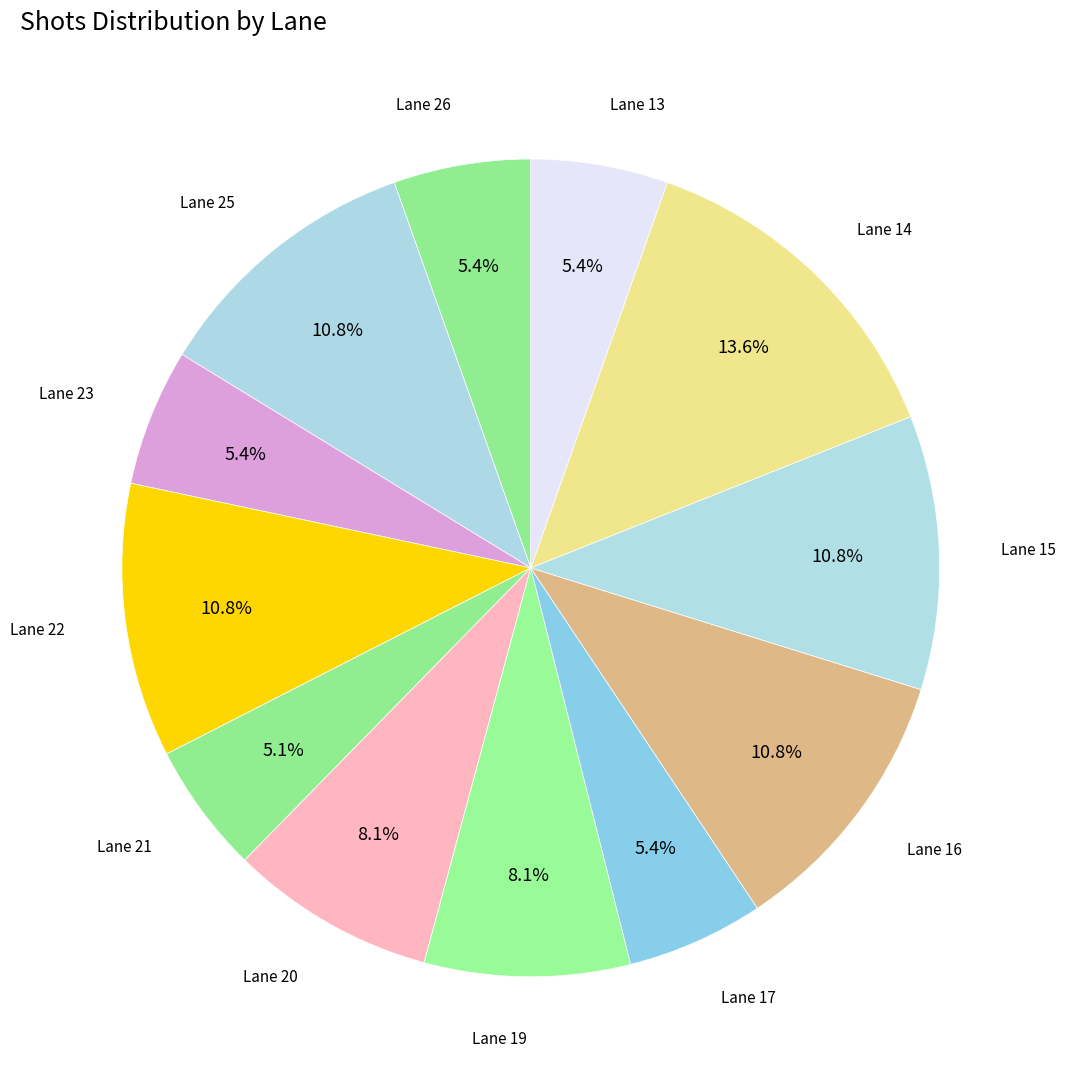

Between Lane 19 and Lane 13, which is larger?

Lane 19